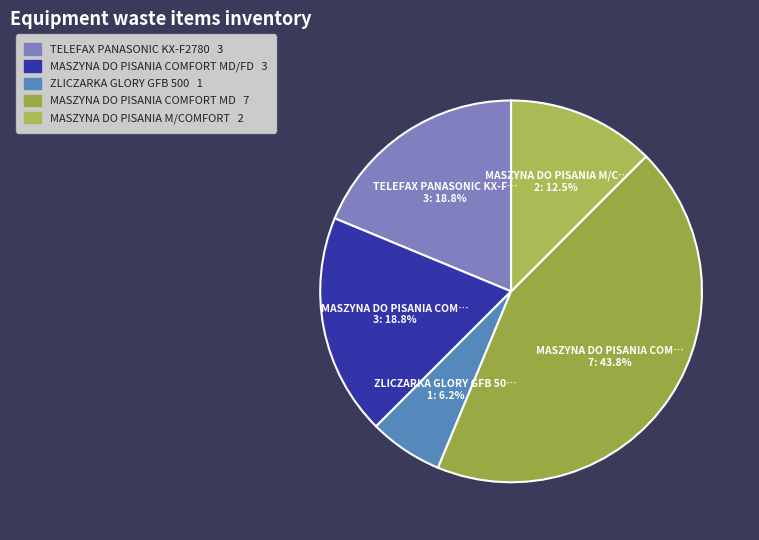

Count the number of slices in the pie.

5